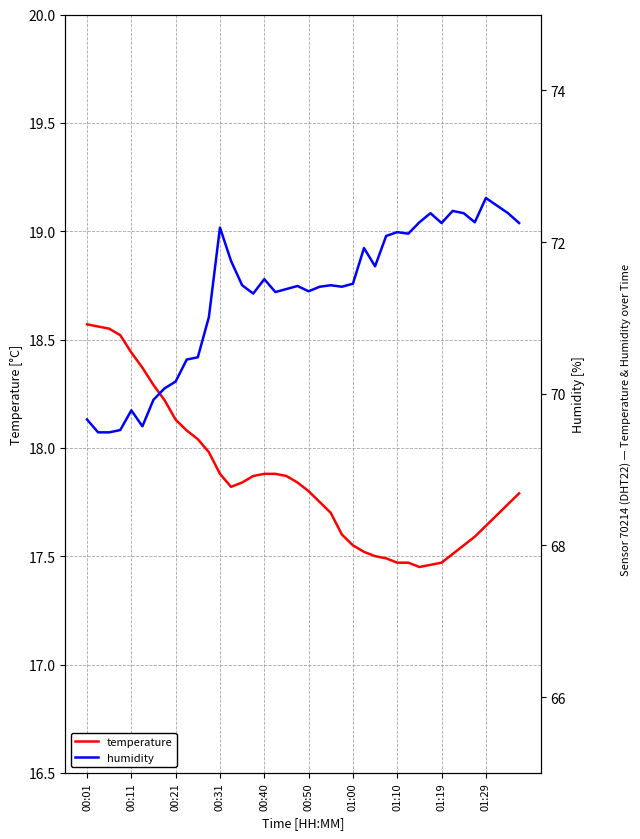

At how many categories does at least one series exceed 35?

40